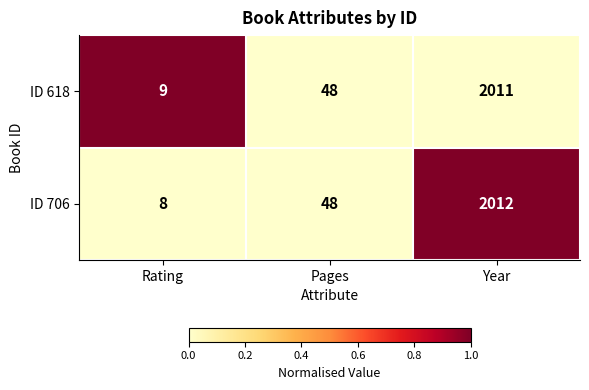

Rank the series by their maximum value, from lowest to highest.

ID 618, ID 706